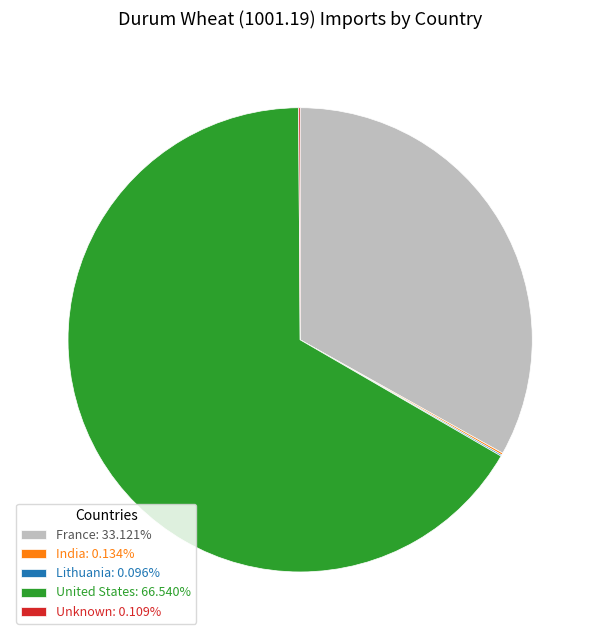

Does any single category account for the majority?

Yes